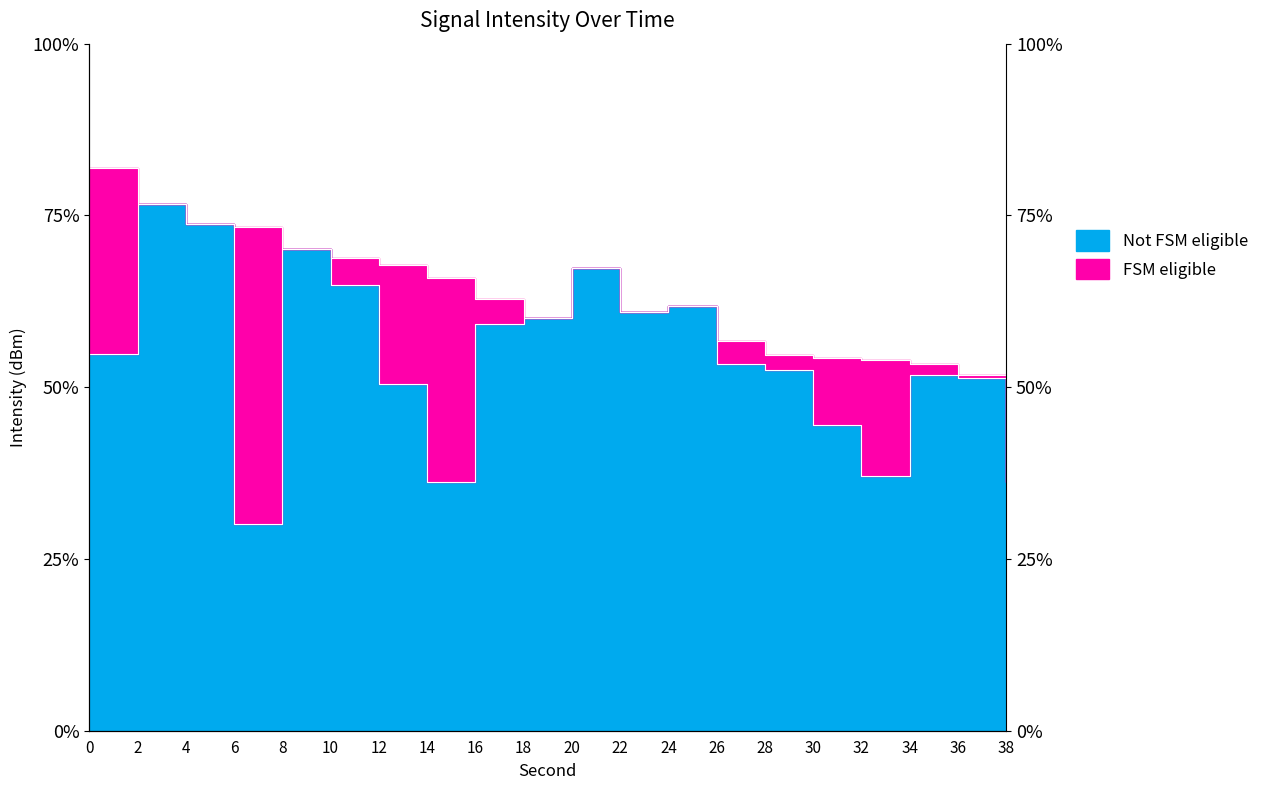

The value of intensity_upper at 32 is -65.4. True or false?

False